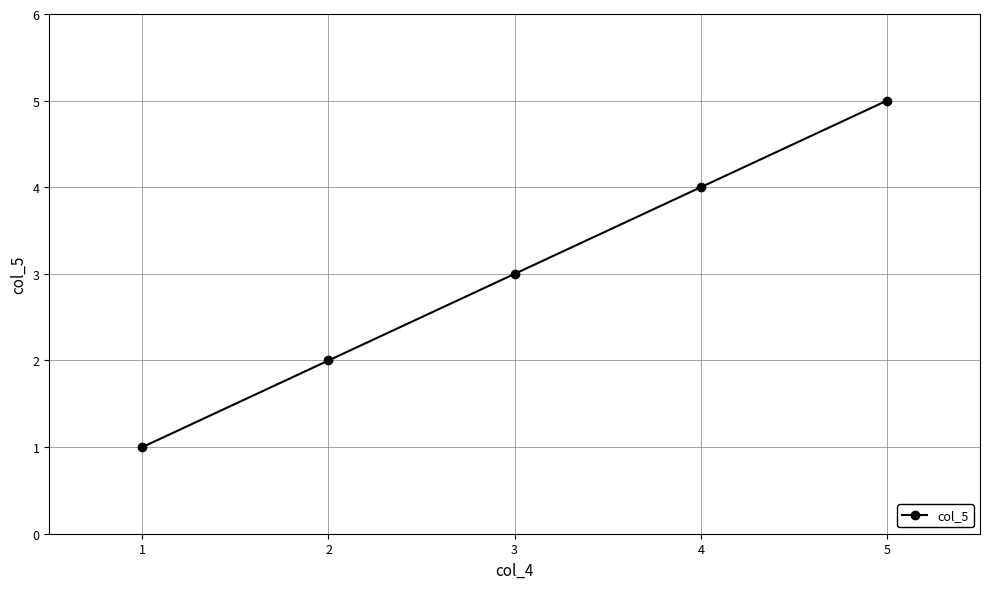

The chart shows a value of 1 at 2. True or false?

False